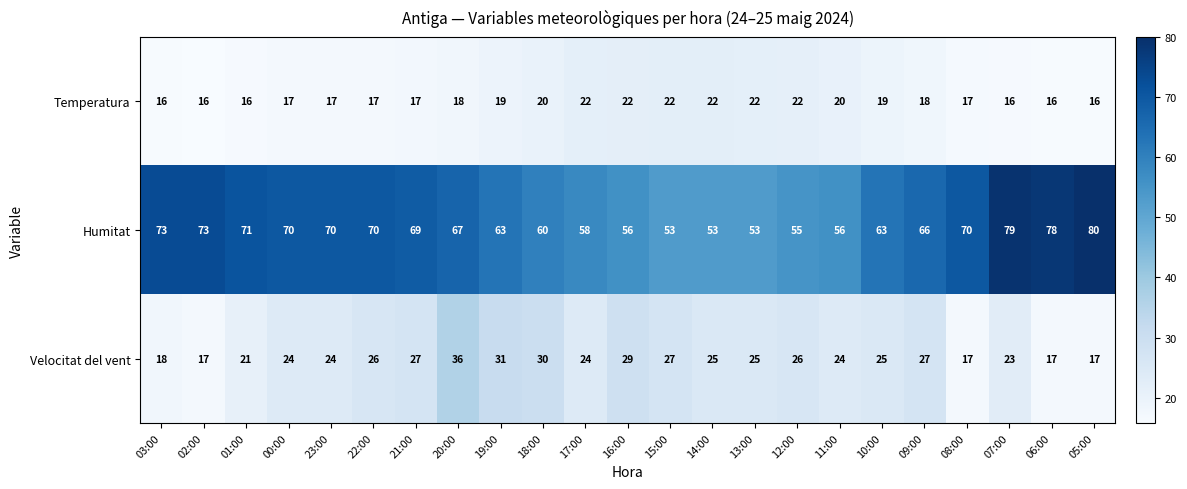

The Temperatura series shows 7 at 01:00. True or false?

False